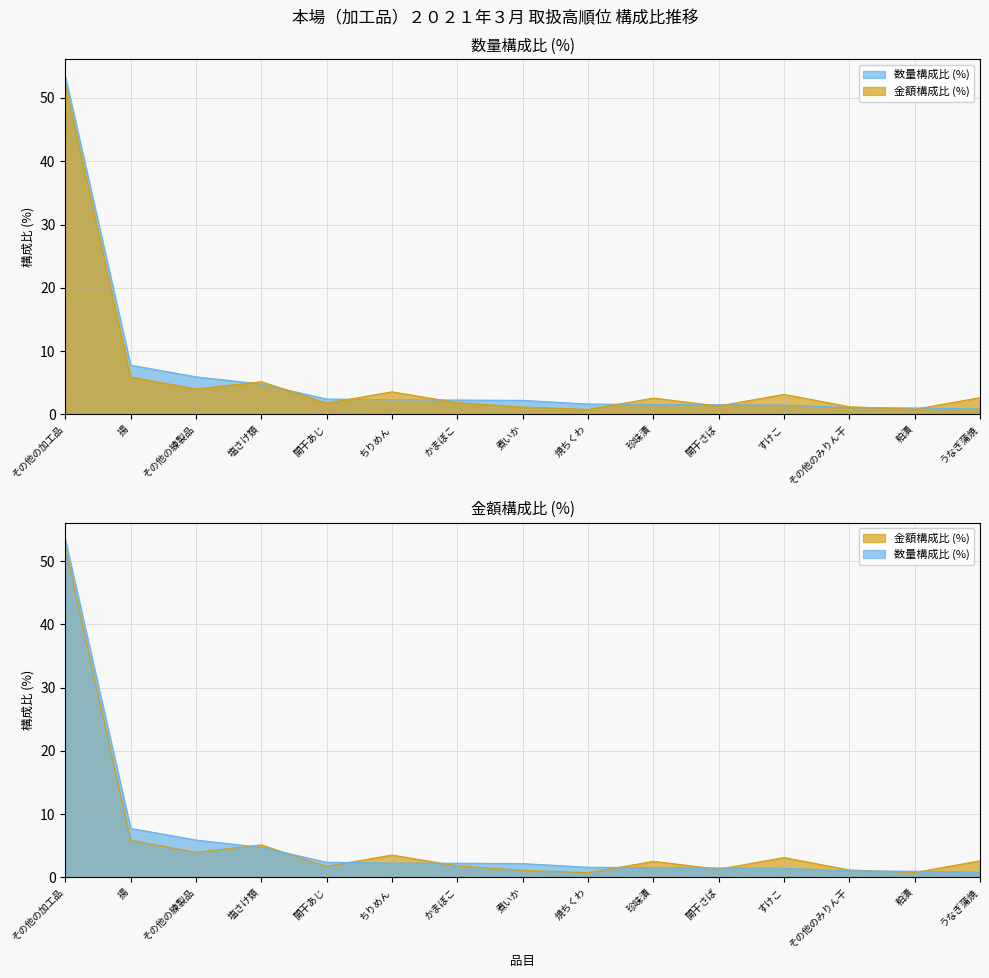

What is the spread (max minus min) of values at かまぼこ?

0.4